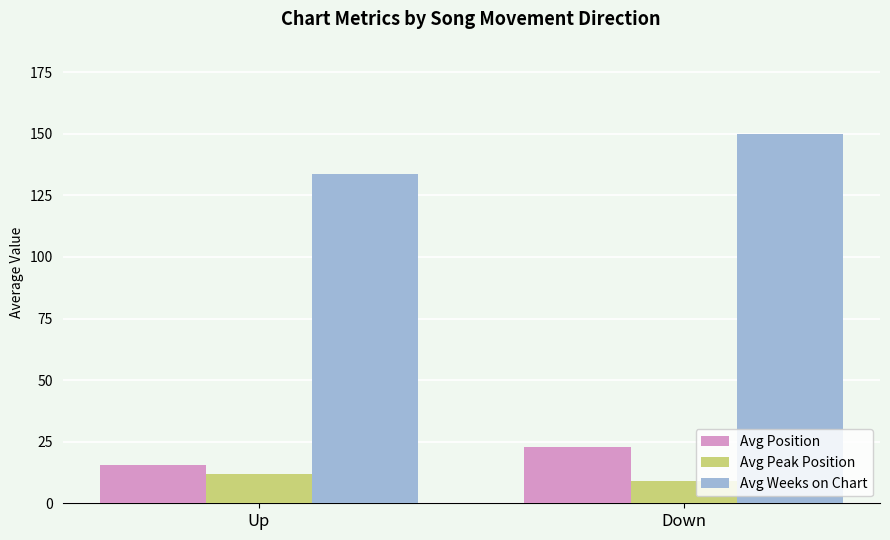

What is the difference between the highest and lowest values at Down?

140.8